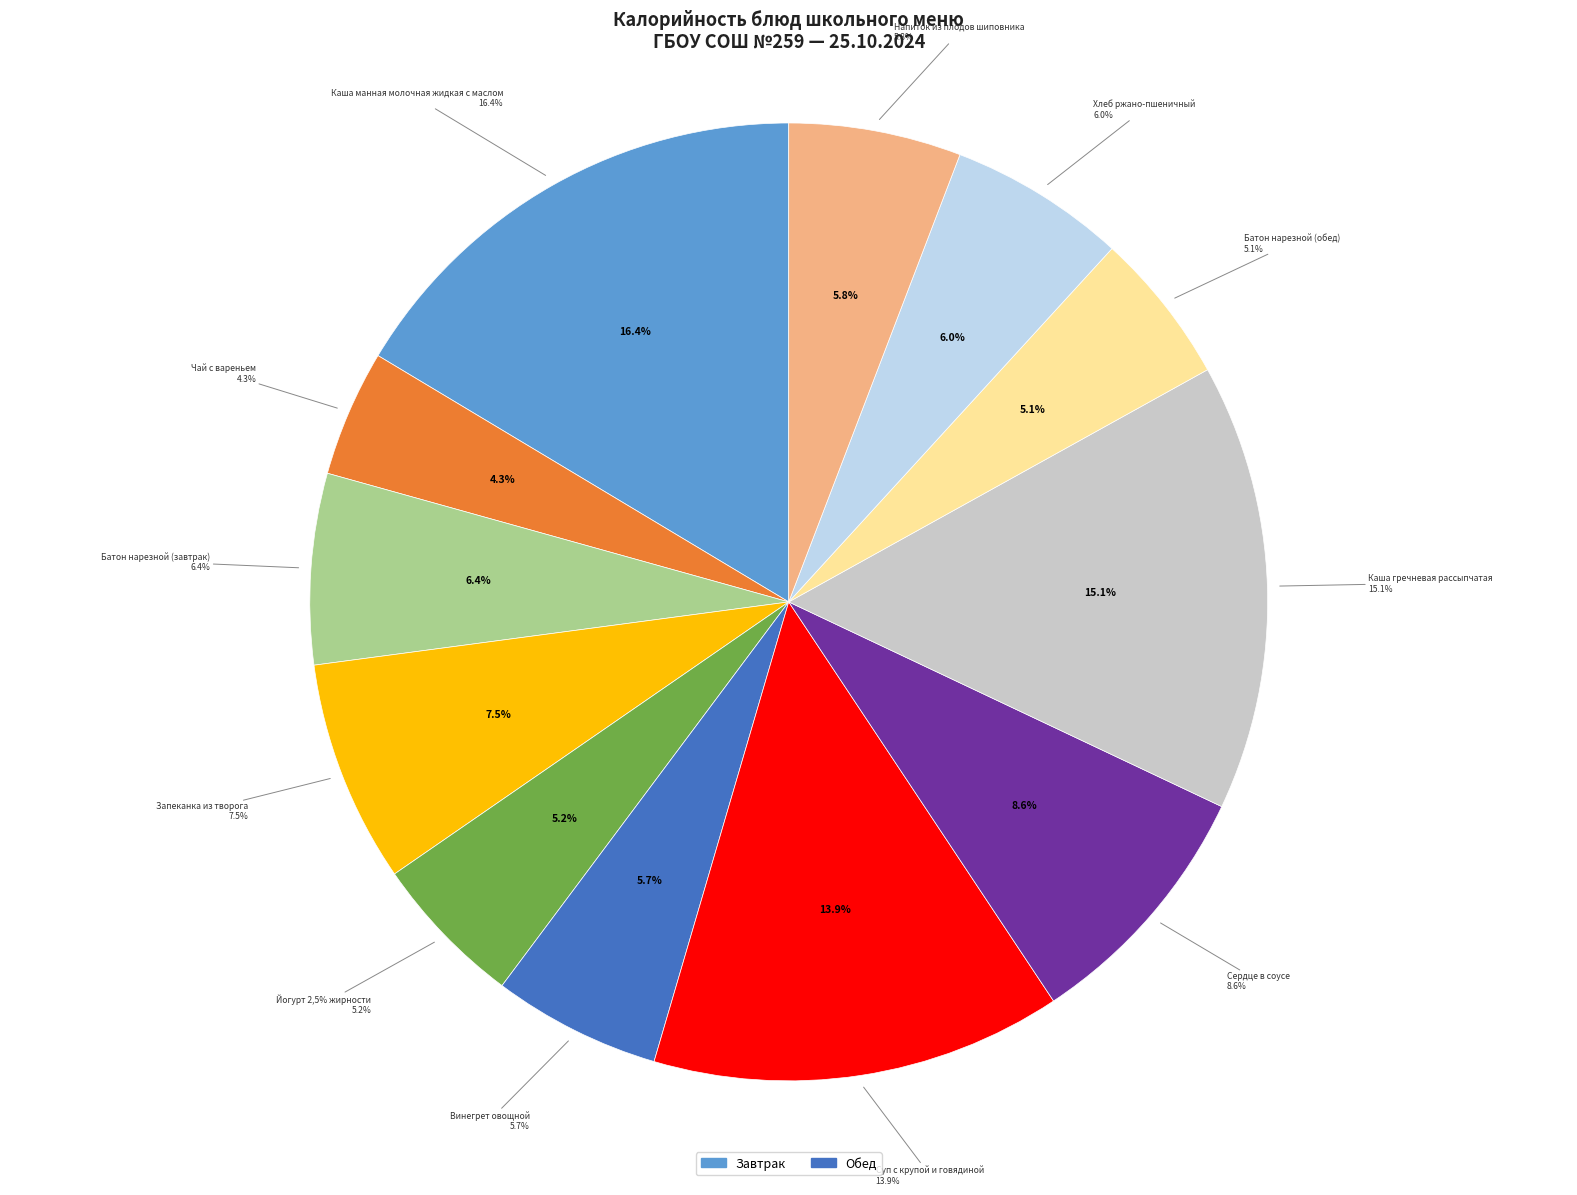

The Винегрет овощной slice represents 6% of the pie. True or false?

True